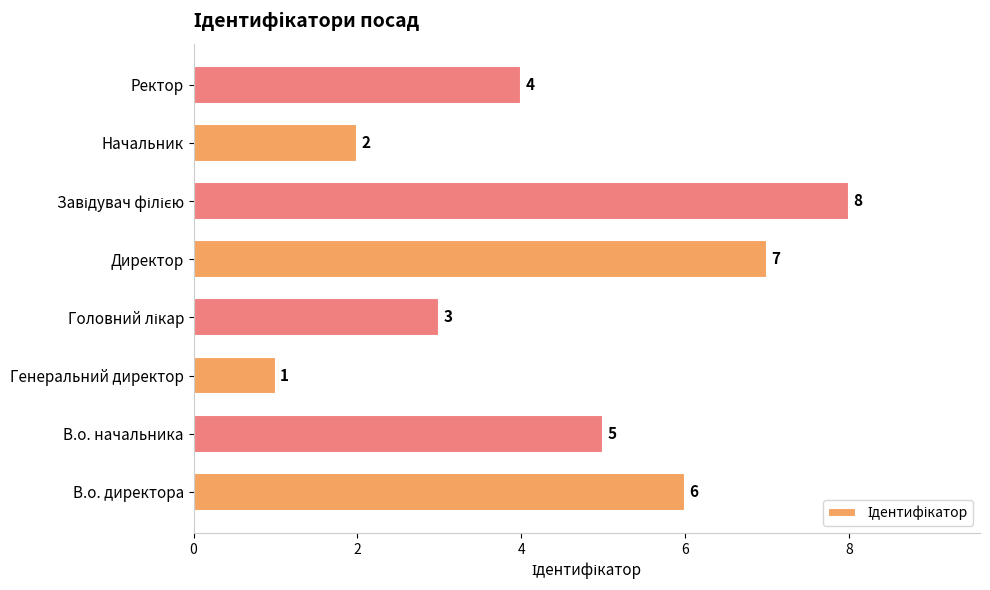

True or false: the data shows 6 at В.о. директора.

True